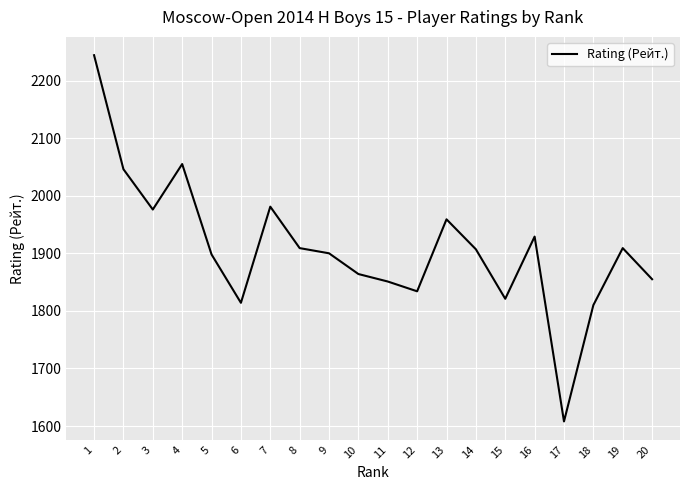

How many interior local peaks (higher than both neighbors) does the data have?

5